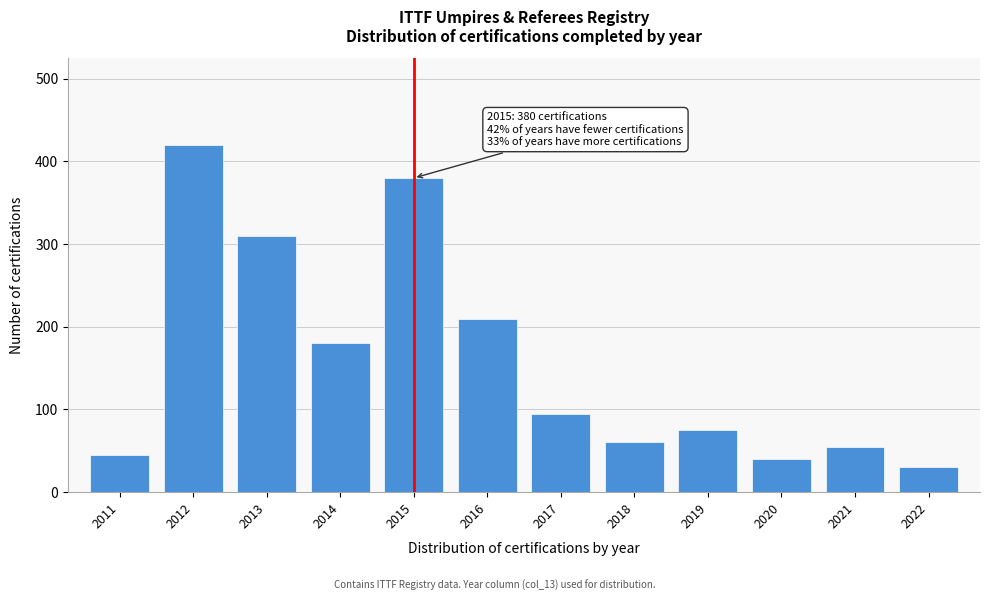

Reading left to right, list all the values displayed in this chart.

45	420	310	180	380	210	95	60	75	40	55	30